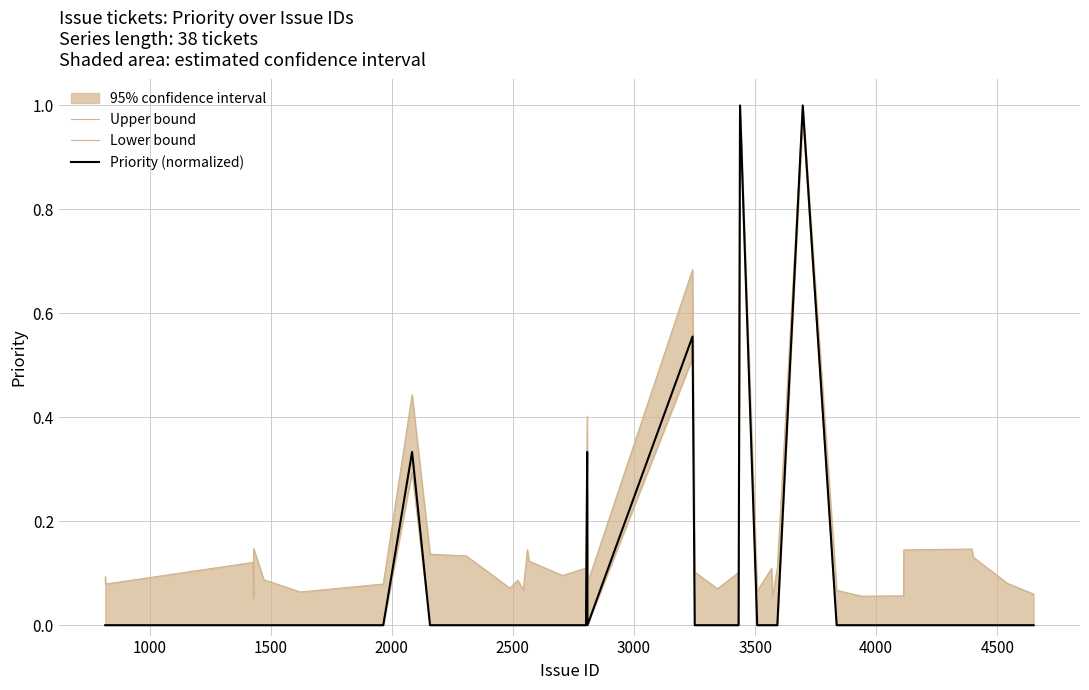

What is the maximum value for Priority (normalized)?

1.0